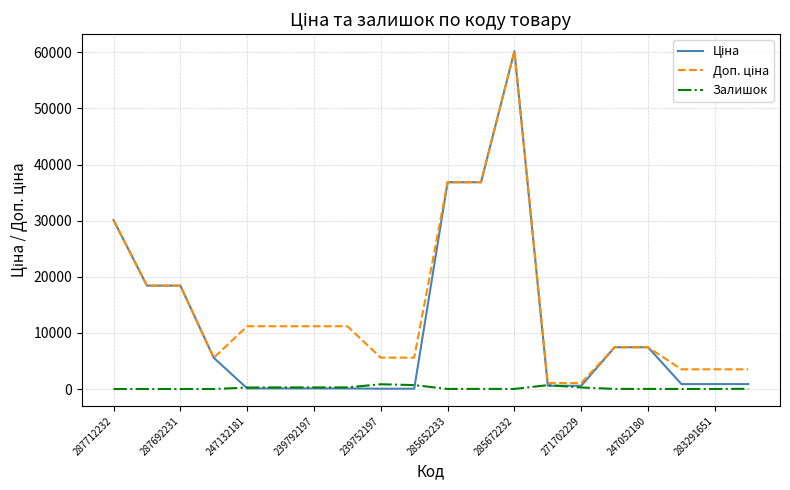

What is the maximum value shown in the chart?

60205.6